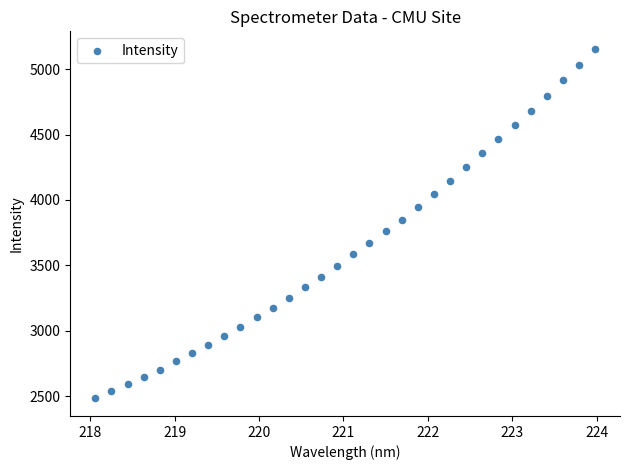

What is the range of X values (max minus min)?

5.9